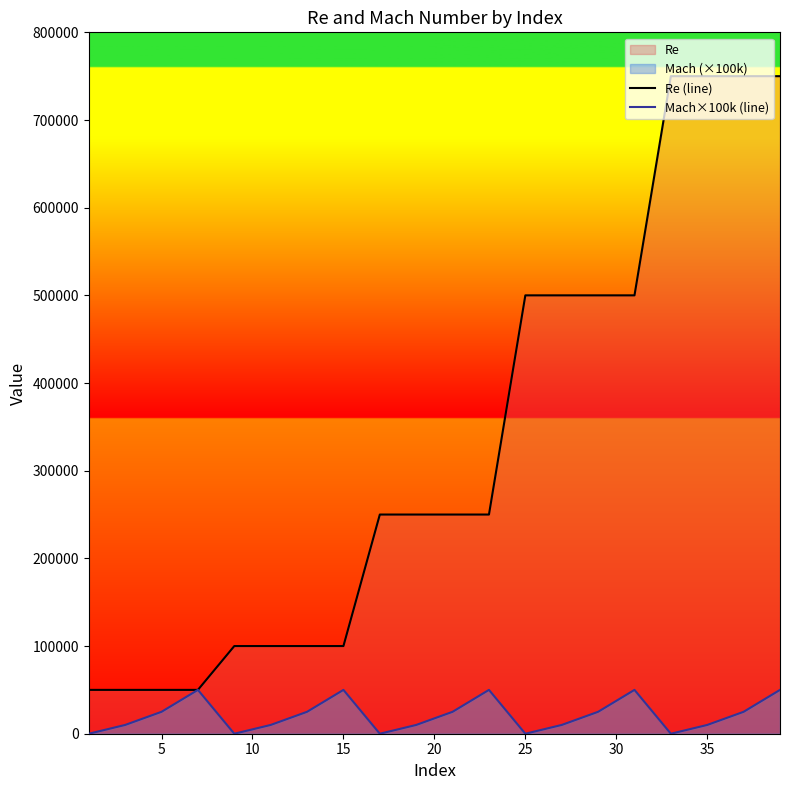

Reading left to right, transcribe all the data shown in this chart.

Re (line): 50000	50000	50000	50000	100000	100000	100000	100000	250000	250000	250000	250000	500000	500000	500000	500000	750000	750000	750000	750000
Mach×100k (line): 0	10000	25000	50000	0	10000	25000	50000	0	10000	25000	50000	0	10000	25000	50000	0	10000	25000	50000